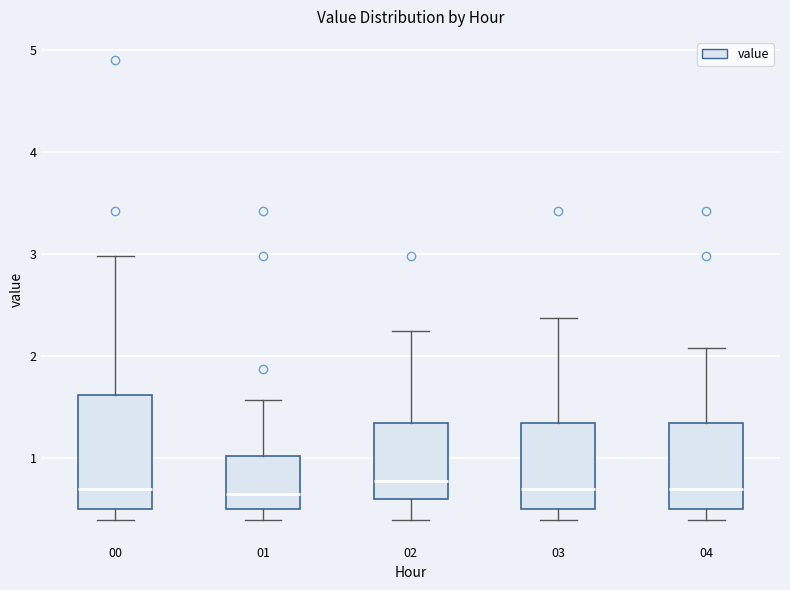

Reading left to right, transcribe this box plot: for each box, give where its median line is, the range the box spans, and where its two whiskers end, as read against the y-axis. The values are not printed on the chart, so give them approximately, as read against the axis.

00: median 0.7, box 0.5 to 1.6, whiskers 0.4 to 3.0
01: median 0.7, box 0.5 to 1.0, whiskers 0.4 to 1.6
02: median 0.8, box 0.6 to 1.4, whiskers 0.4 to 2.3
03: median 0.7, box 0.5 to 1.4, whiskers 0.4 to 2.4
04: median 0.7, box 0.5 to 1.4, whiskers 0.4 to 2.1